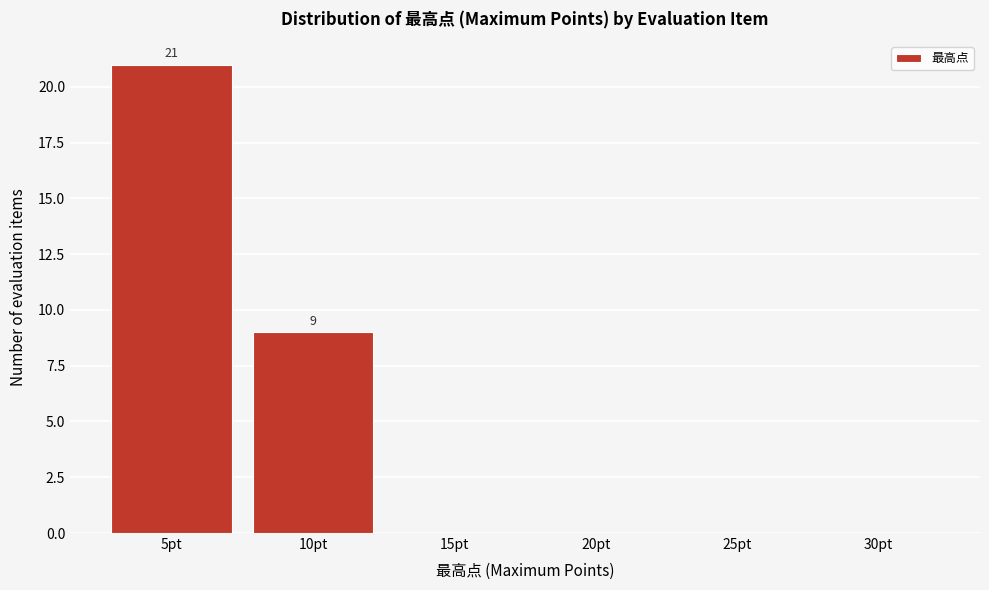

Reading left to right, list all the values displayed in this chart.

5pt=21	10pt=9	15pt=0	20pt=0	25pt=0	30pt=0